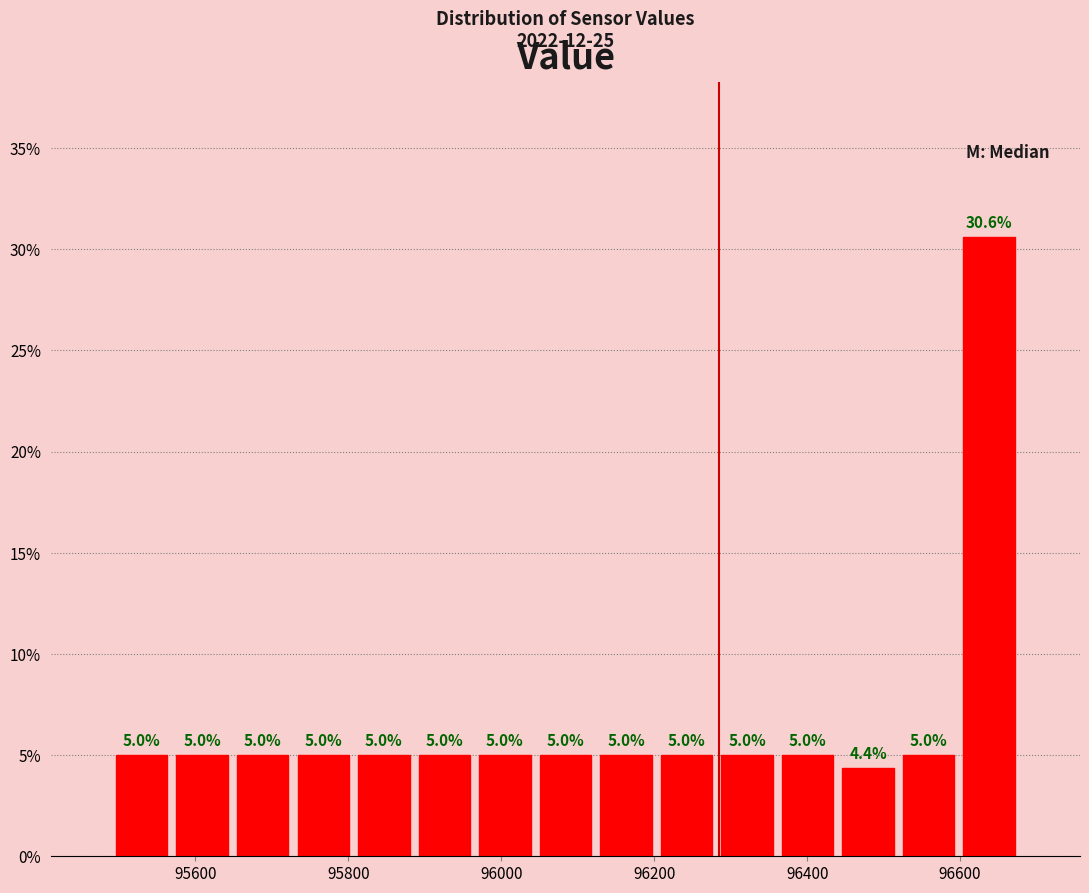

Around what value on the x-axis is the tallest bar? Give the approximate position of its centre, as read against the axis.

96640